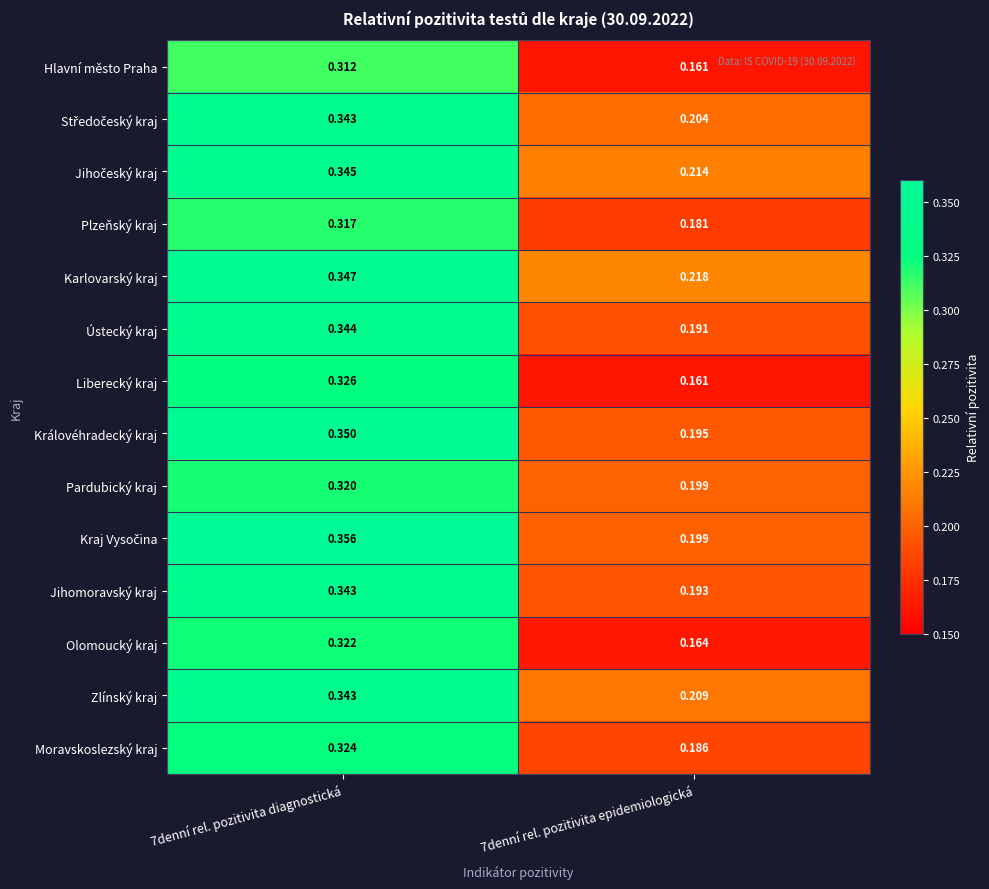

At which category is the sum across all series the highest?

7denní rel. pozitivita diagnostická